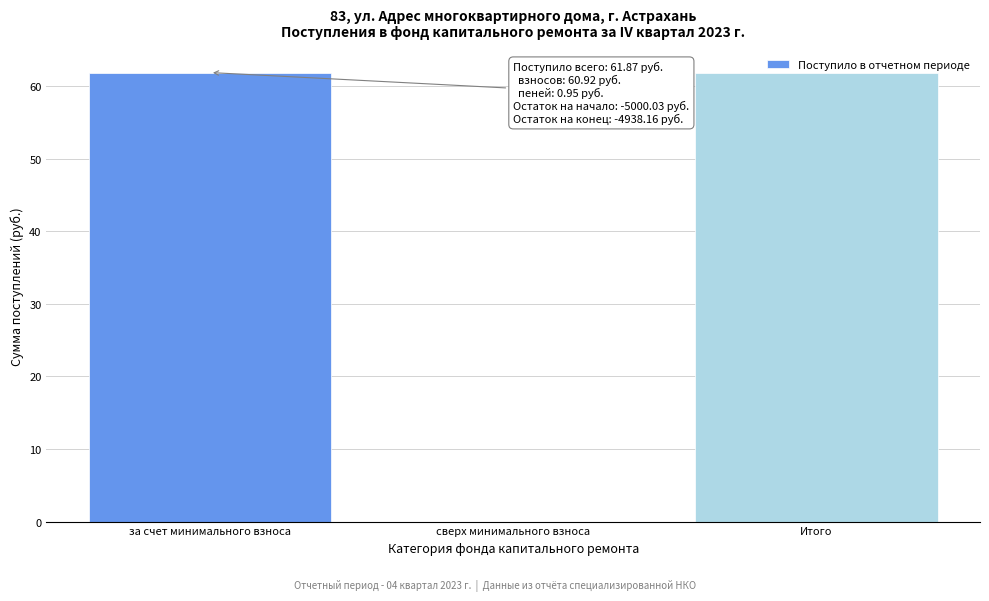

Where does the data first go above 61?

за счет минимального взноса